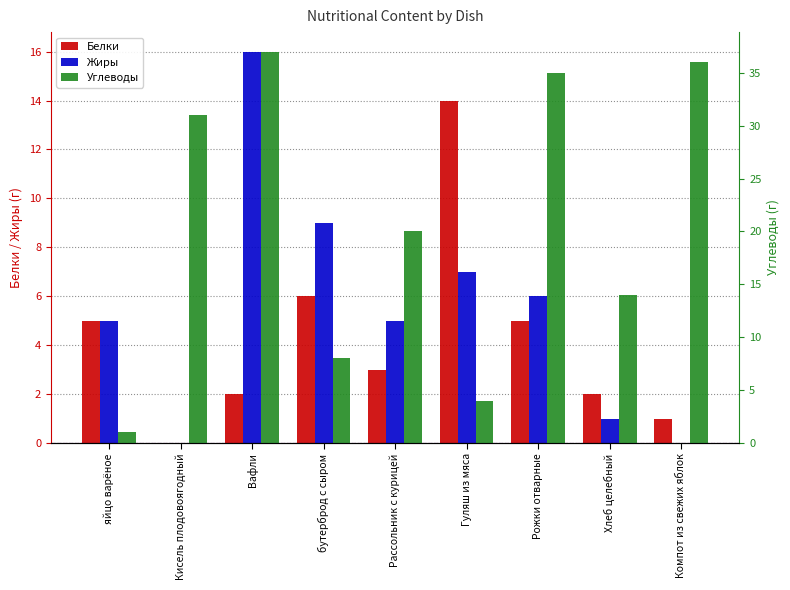

How many data points in Жиры are less than 5?

3